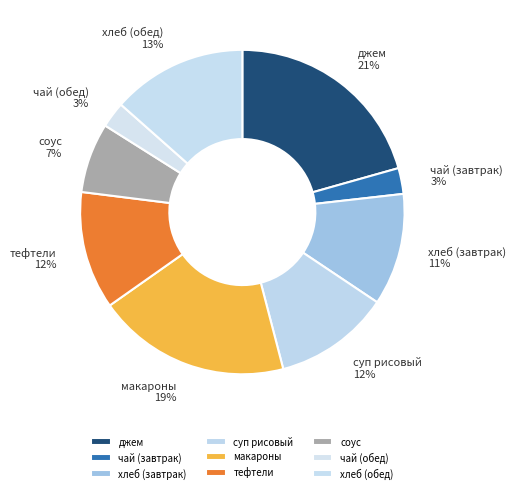

Is there a majority slice in this chart?

No